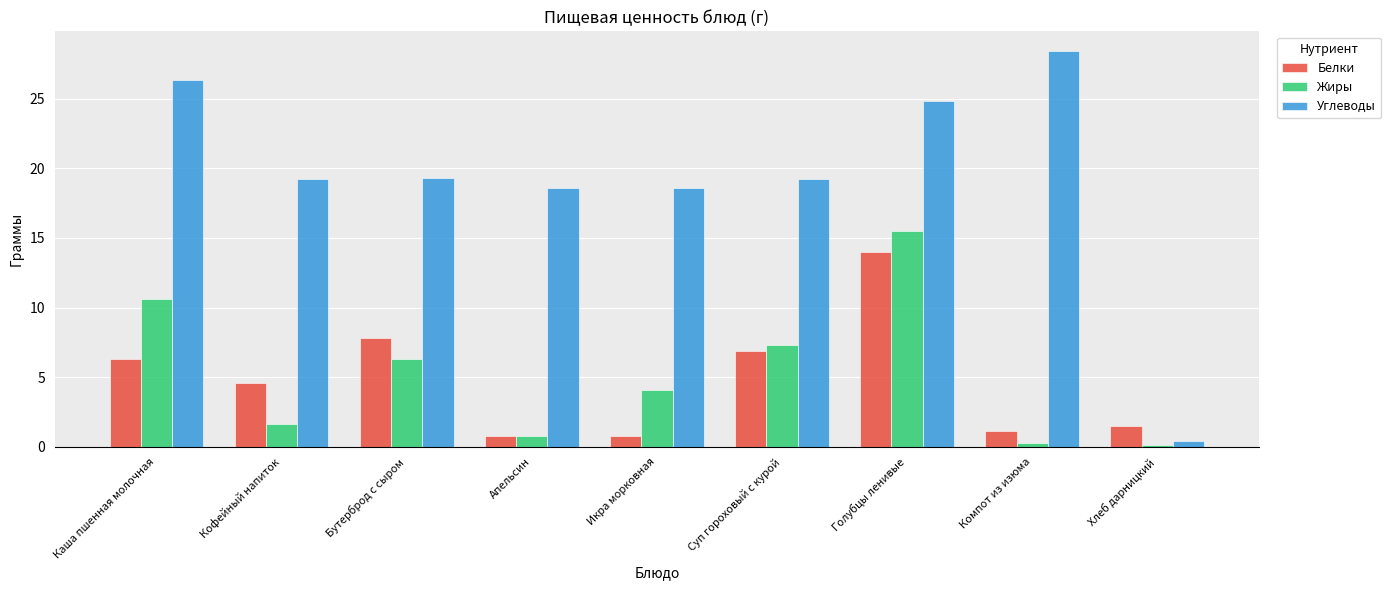

What is the sum of all Углеводы values?

174.9